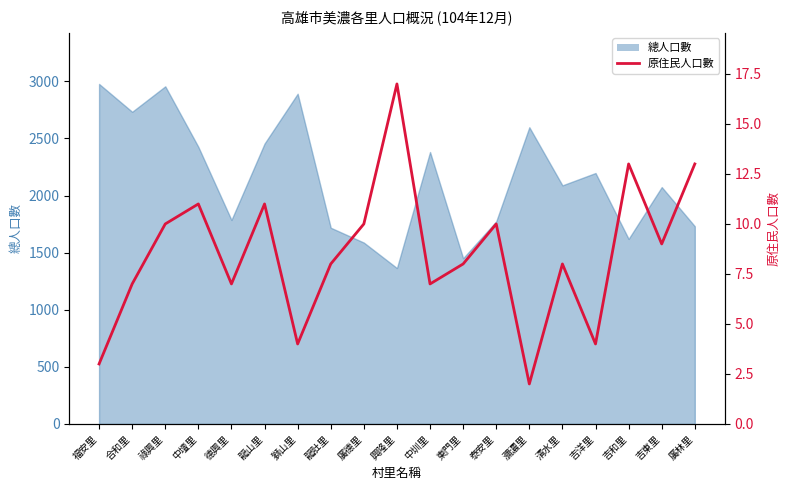

Between 祿興里 and 龍山里, which is larger?

龍山里